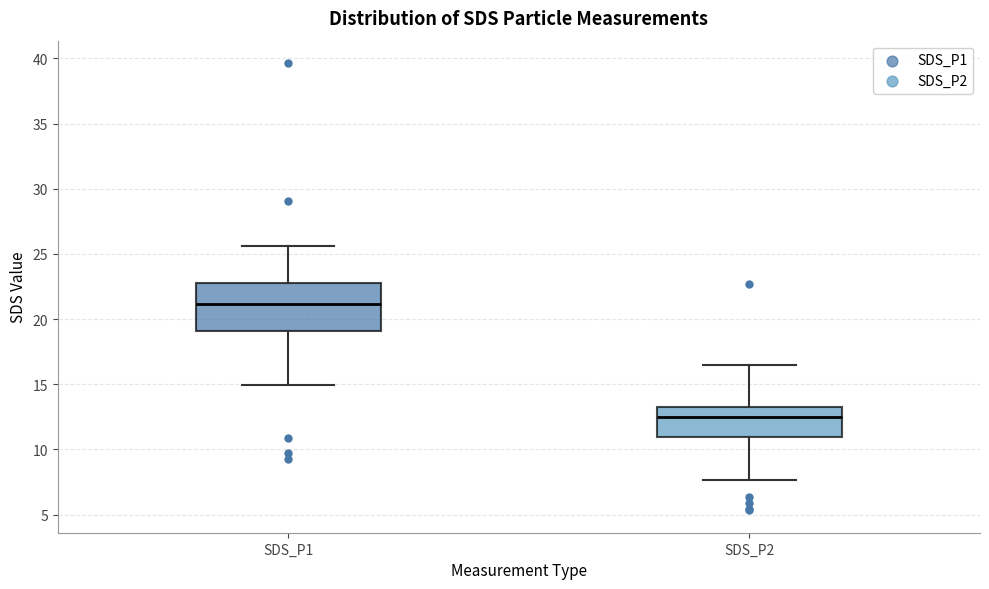

Which box's median line is the highest?

SDS_P1